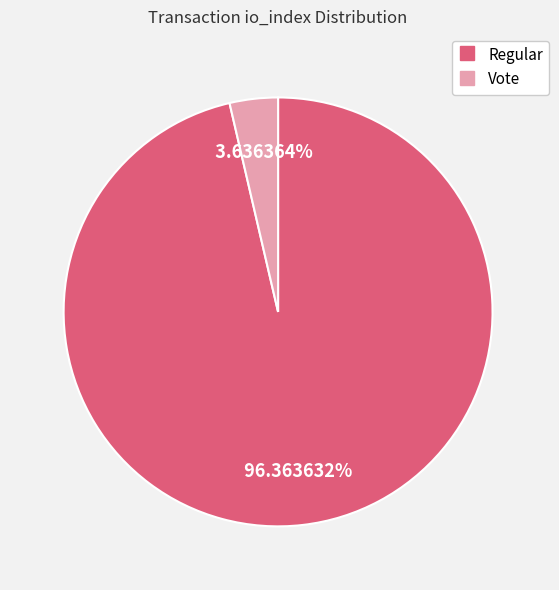

Is there a majority slice in this chart?

Yes